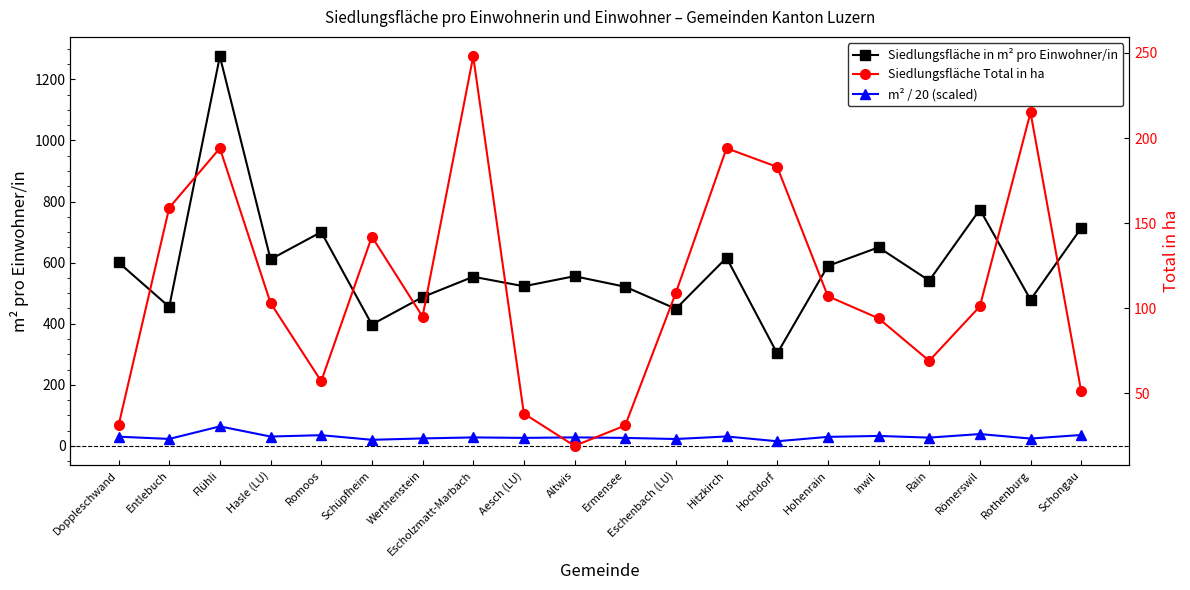

What is the difference between the Siedlungsfläche in m² pro Einwohner/in values at Eschenbach (LU) and Hitzkirch?

167.3